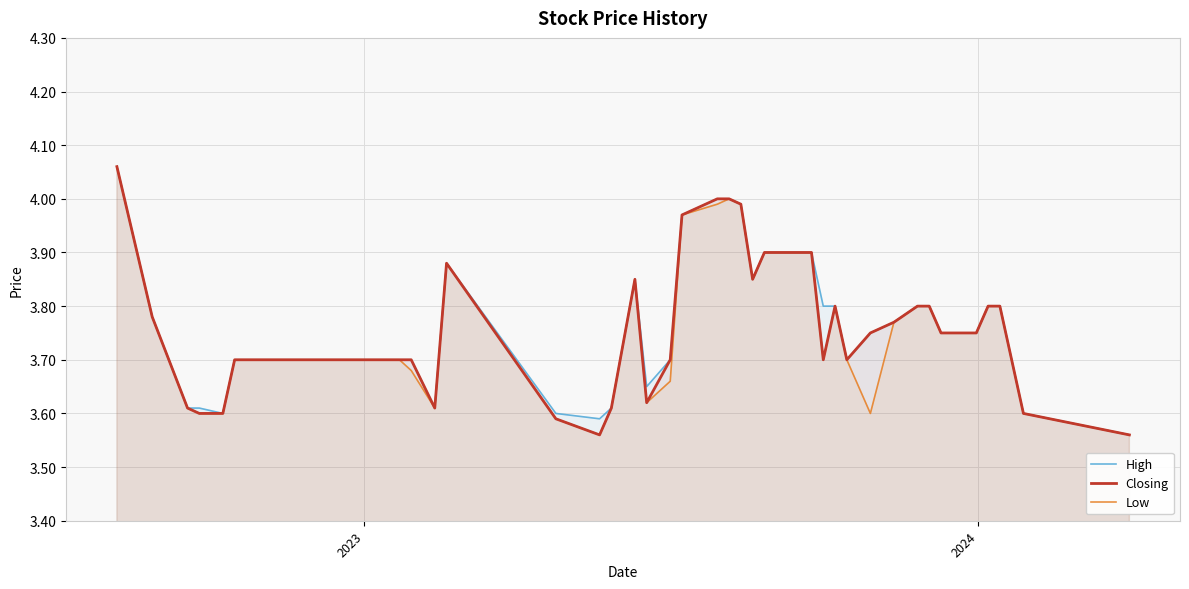

In High, how many points are higher than both neighbors (excluding endpoints)?

2